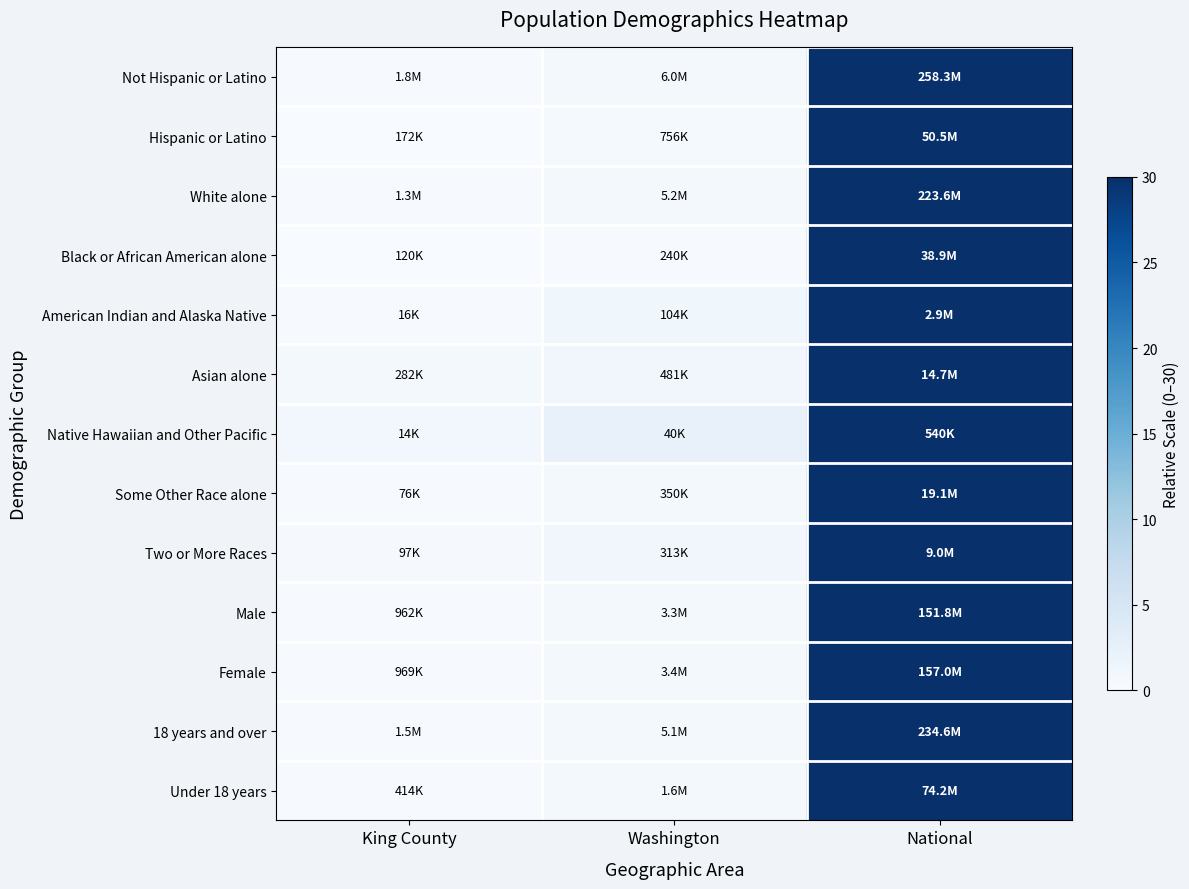

How many categories are shown in the chart?

3